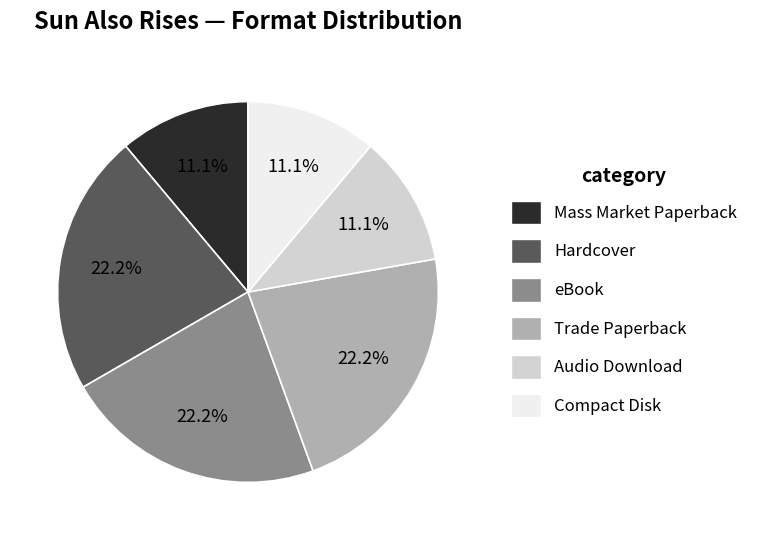

To the nearest percent, what is the average slice percentage?

17%